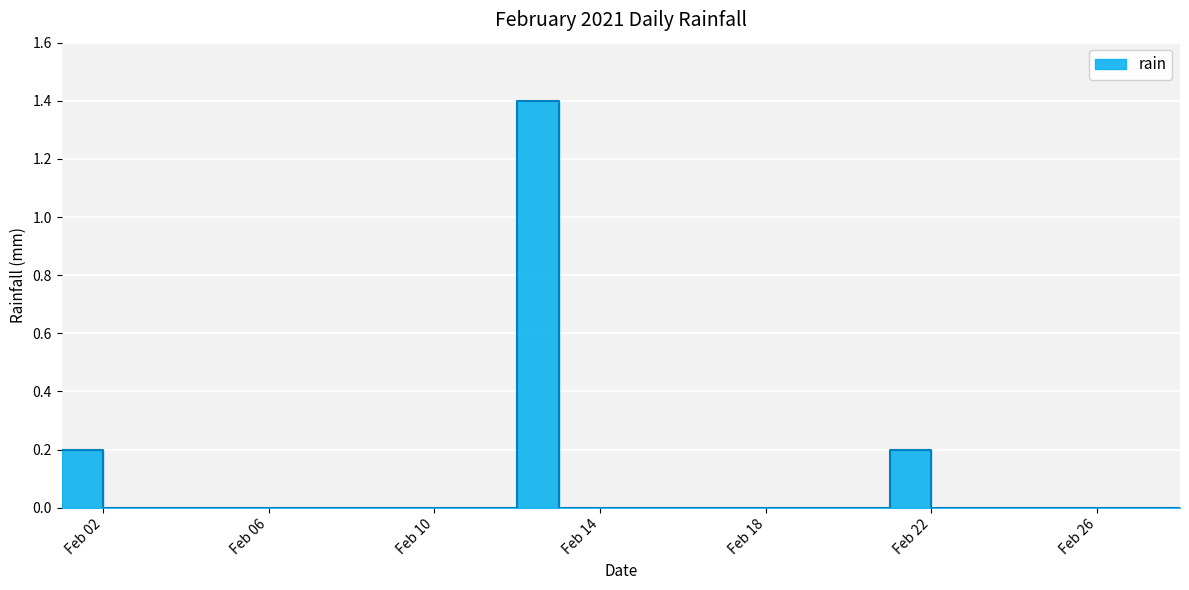

True or false: the data has more than 2 interior local peaks.

False